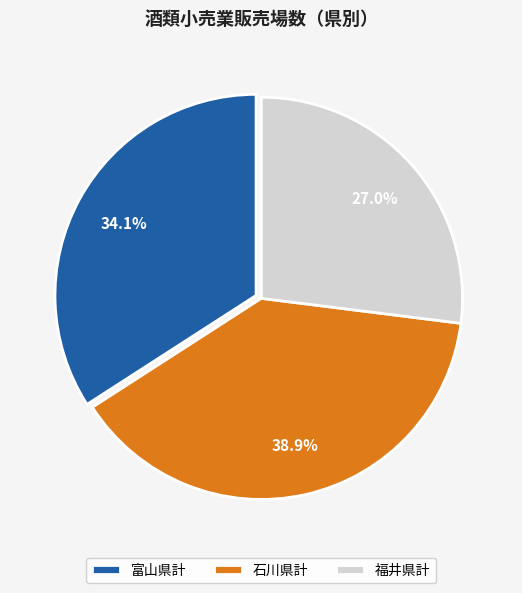

Rank the categories by value from lowest to highest.

福井県計, 富山県計, 石川県計